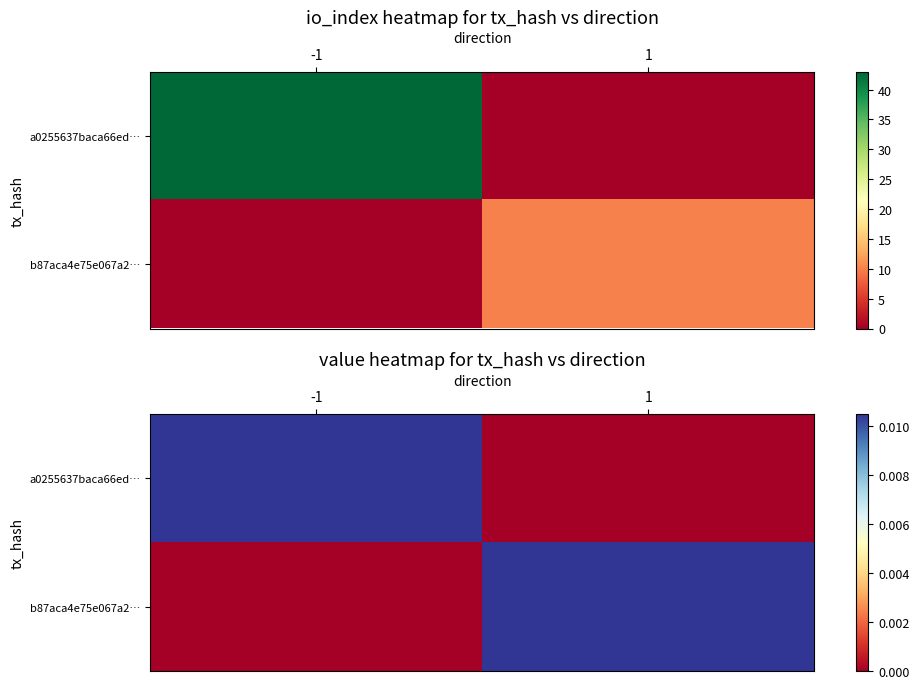

At which category is the sum across all series the highest?

-1